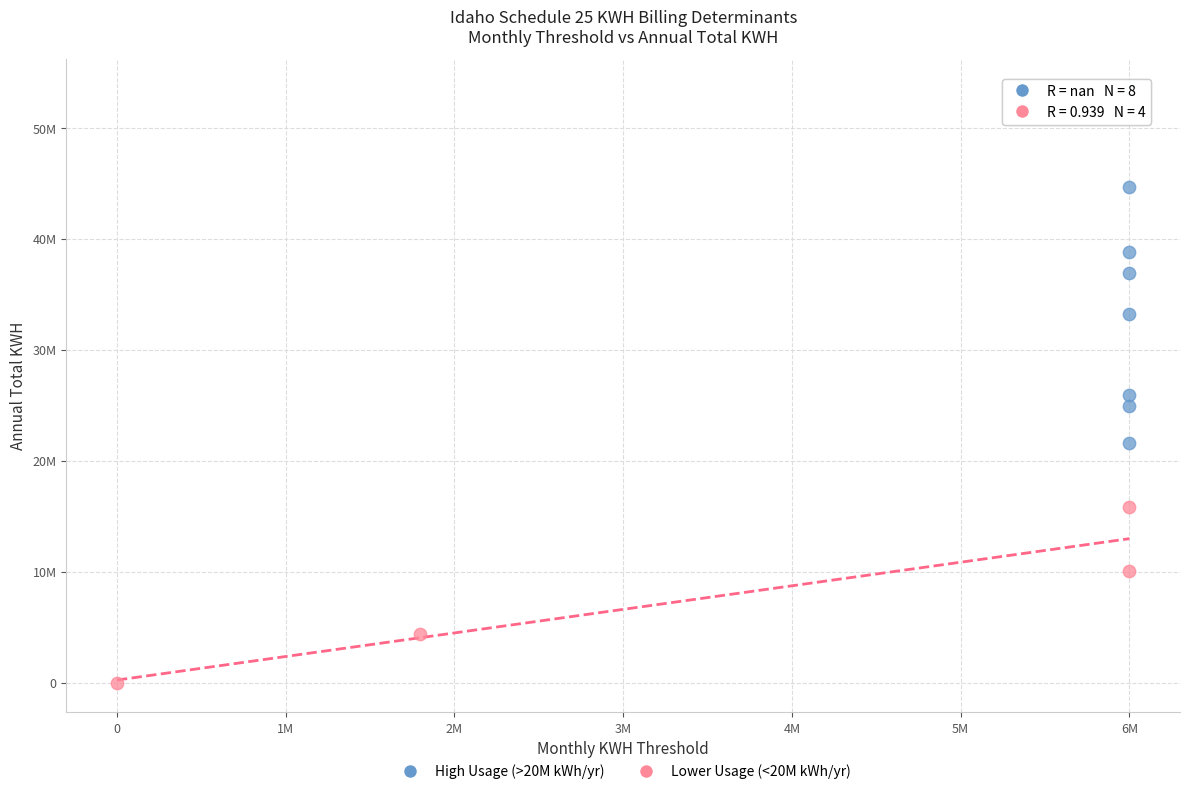

Which series contains the lowest Y value?

Lower Usage (<20M kWh/yr)